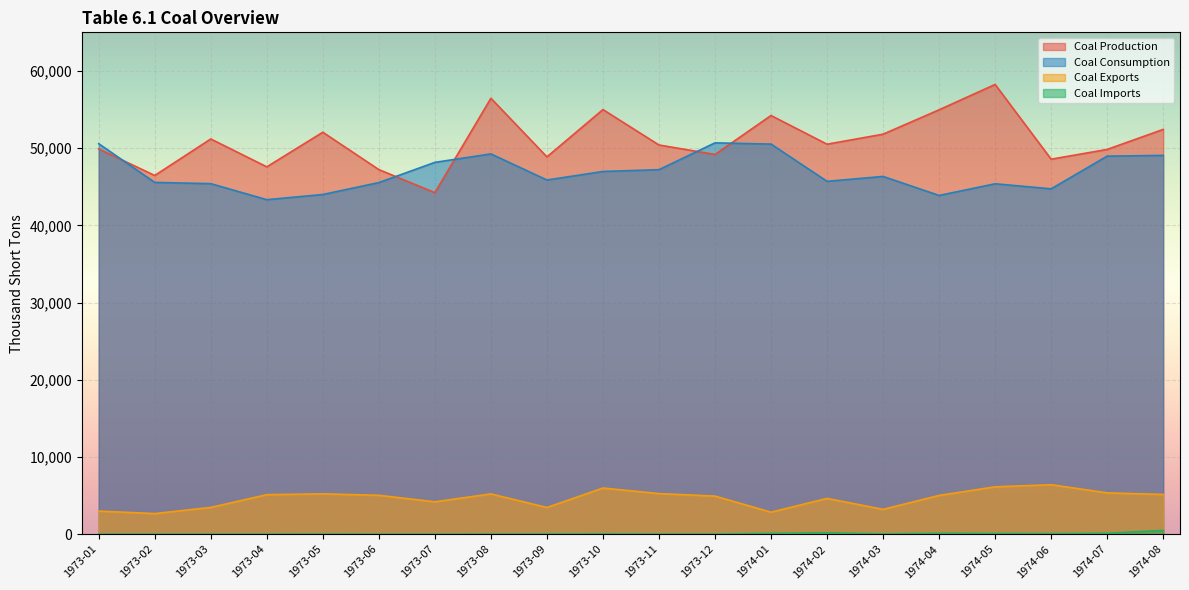

At which label does Coal Consumption reach its peak?

1973-12